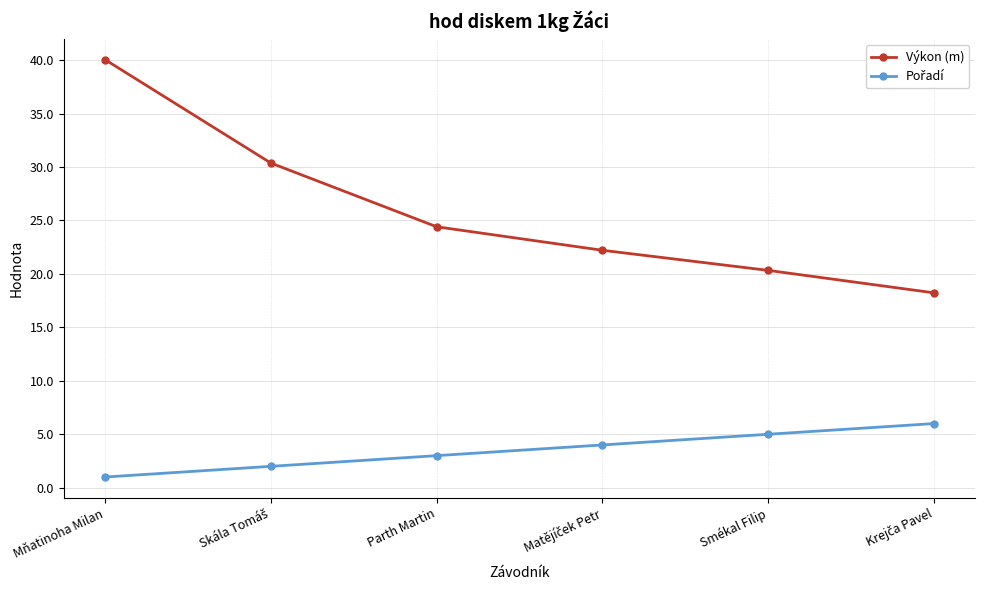

Read the Výkon (m) value at Mňatinoha Milan.

40.0